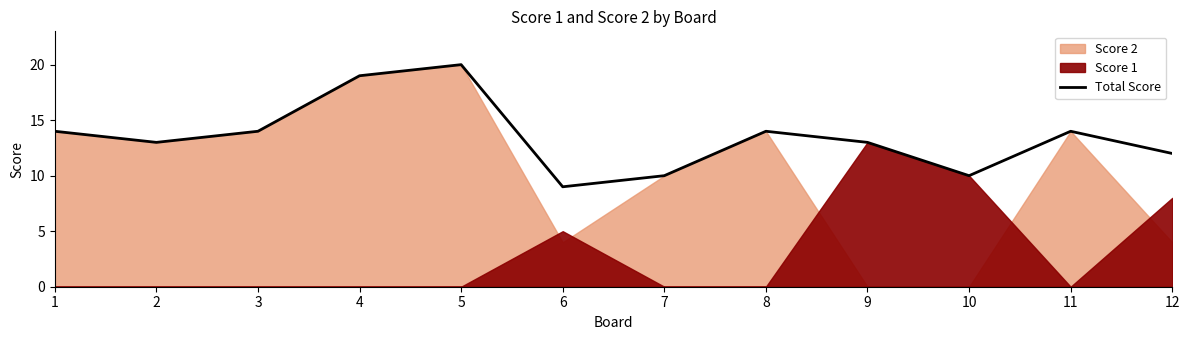

The chart shows a value of 31 at 4. True or false?

False